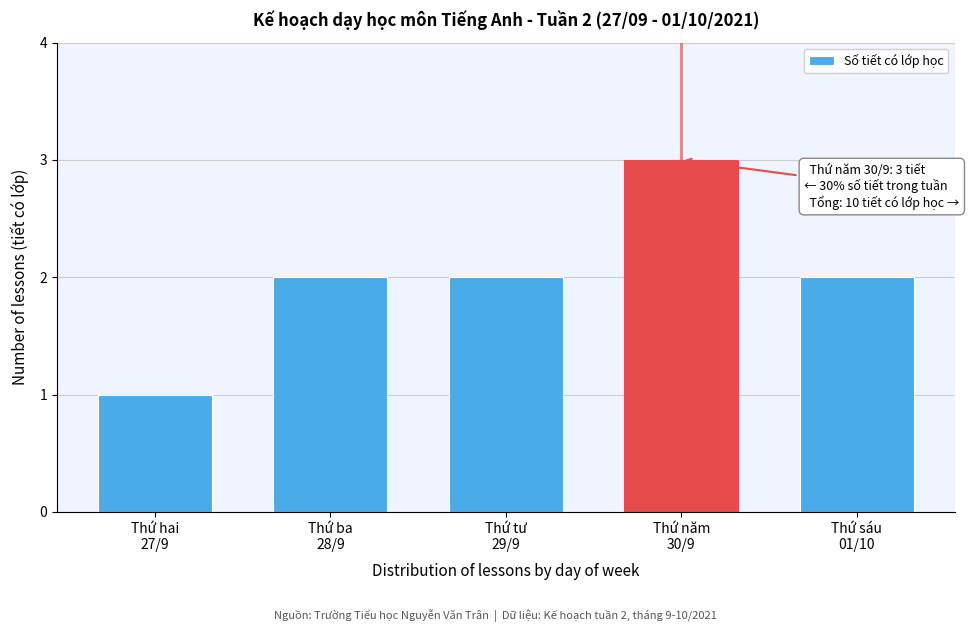

Reading left to right, list all the values displayed in this chart.

1	2	2	3	2